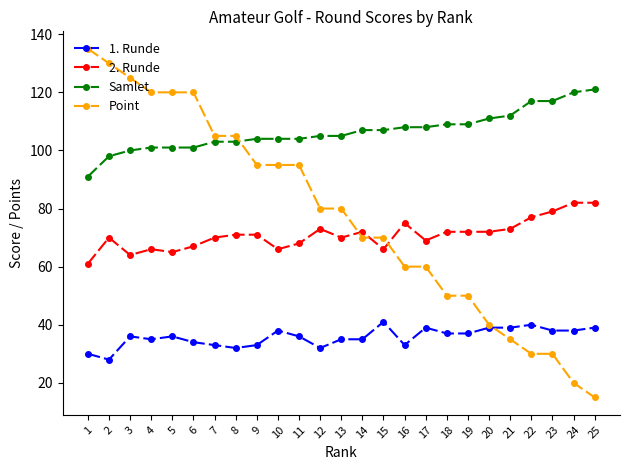

Which series has the largest total across all categories?

Samlet